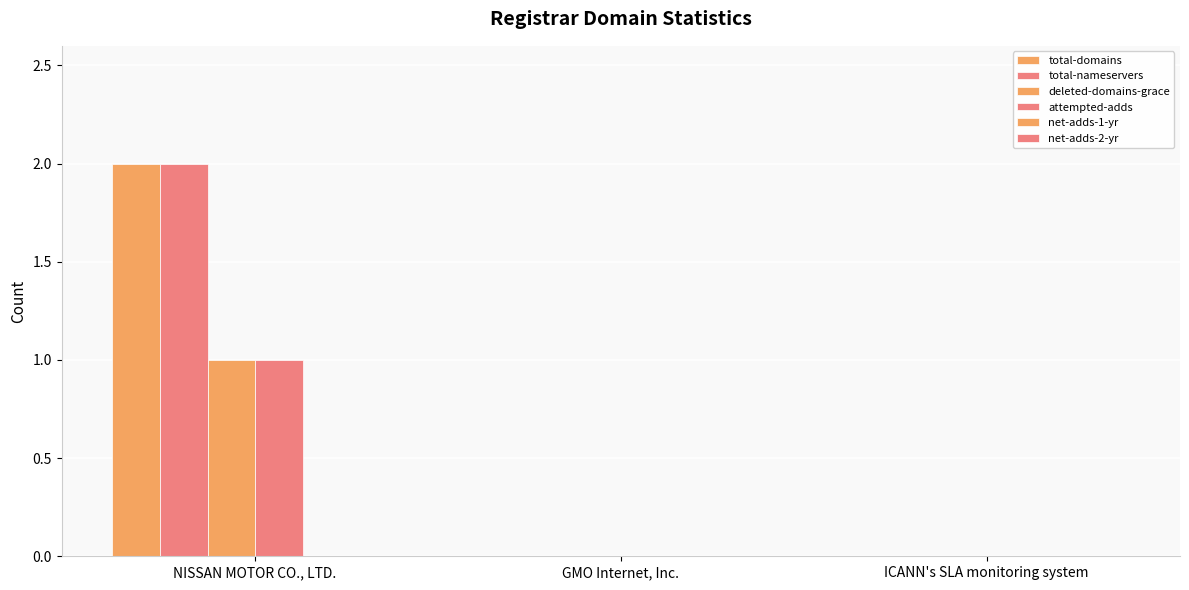

How many data points does each series have?

3